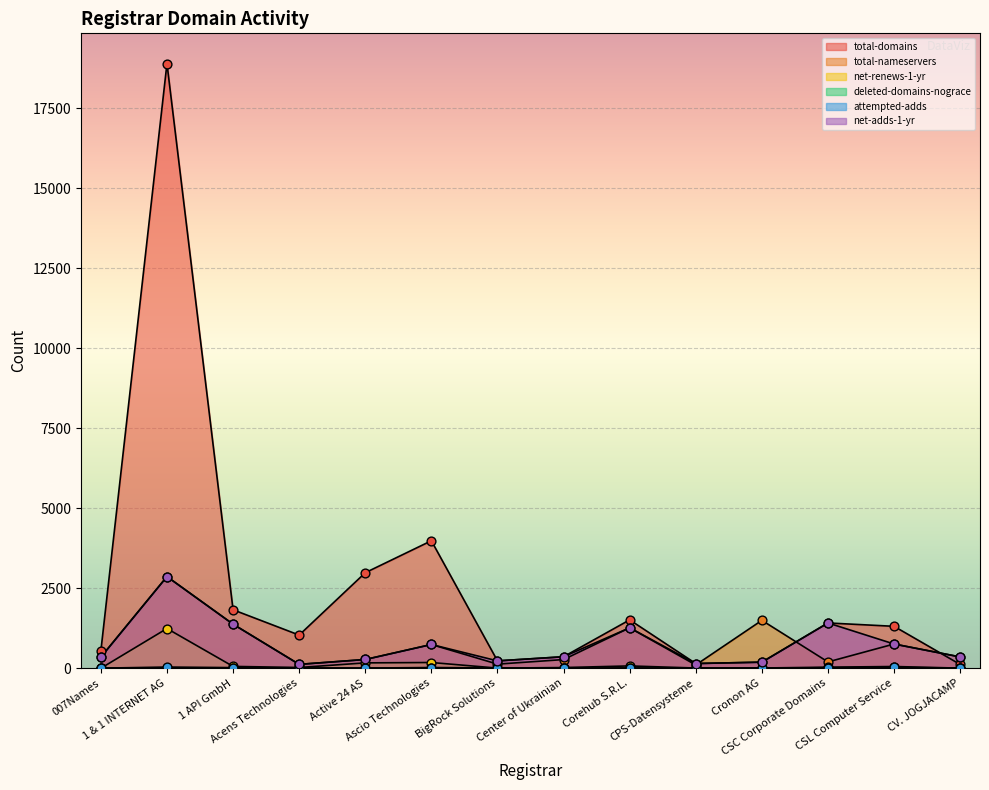

At which category is the sum across all series the highest?

1 & 1 INTERNET AG